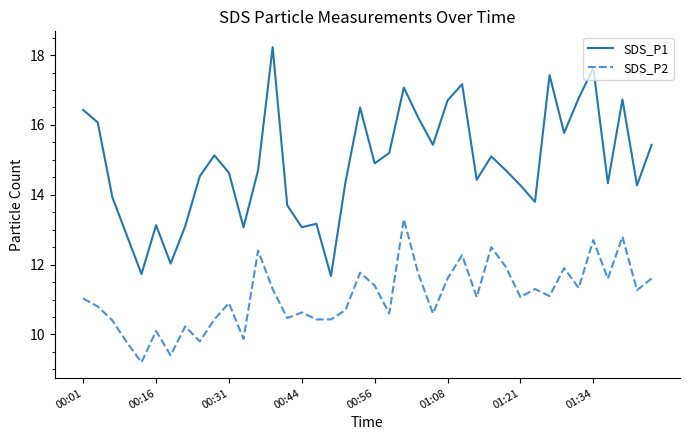

What is the greatest value displayed?

18.2